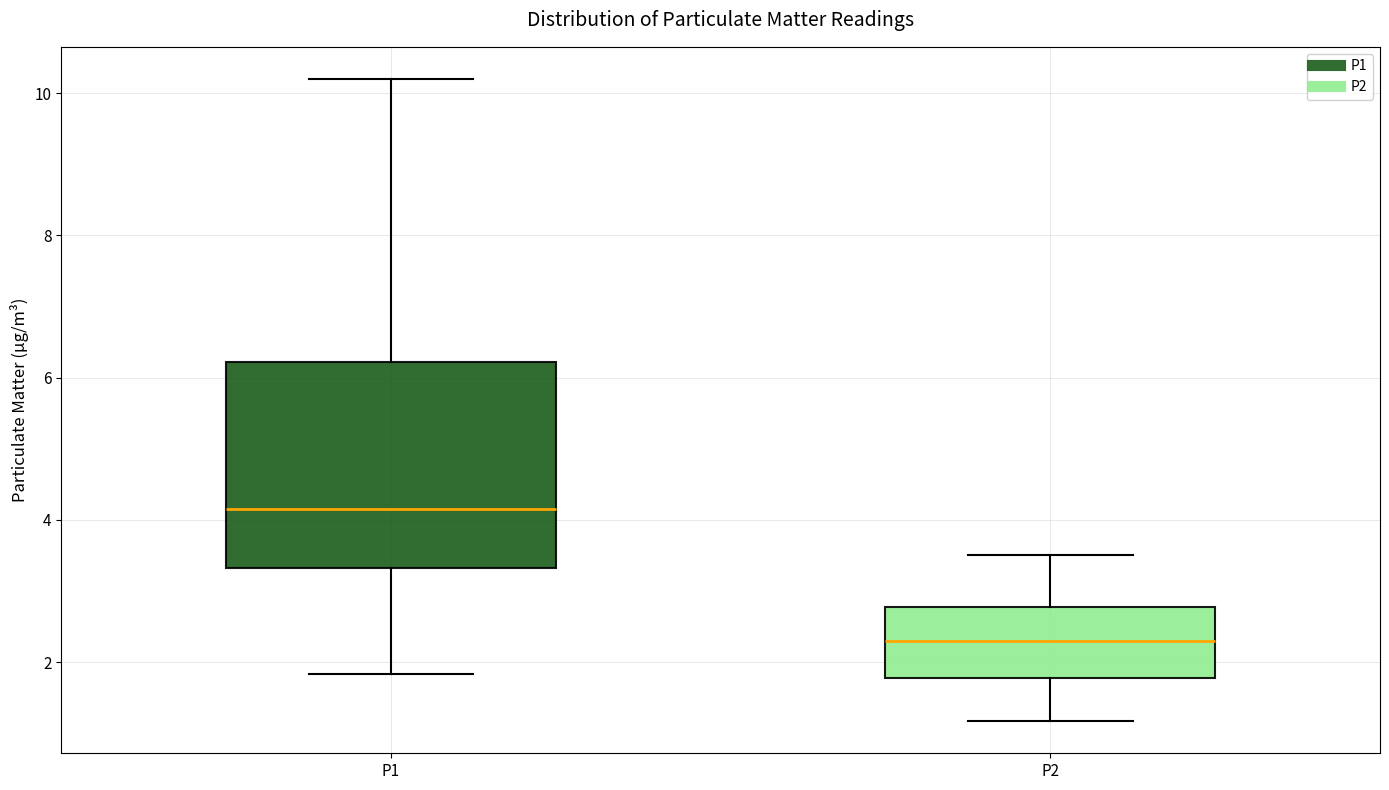

Which box is the tallest, from its lower edge to its upper edge?

P1